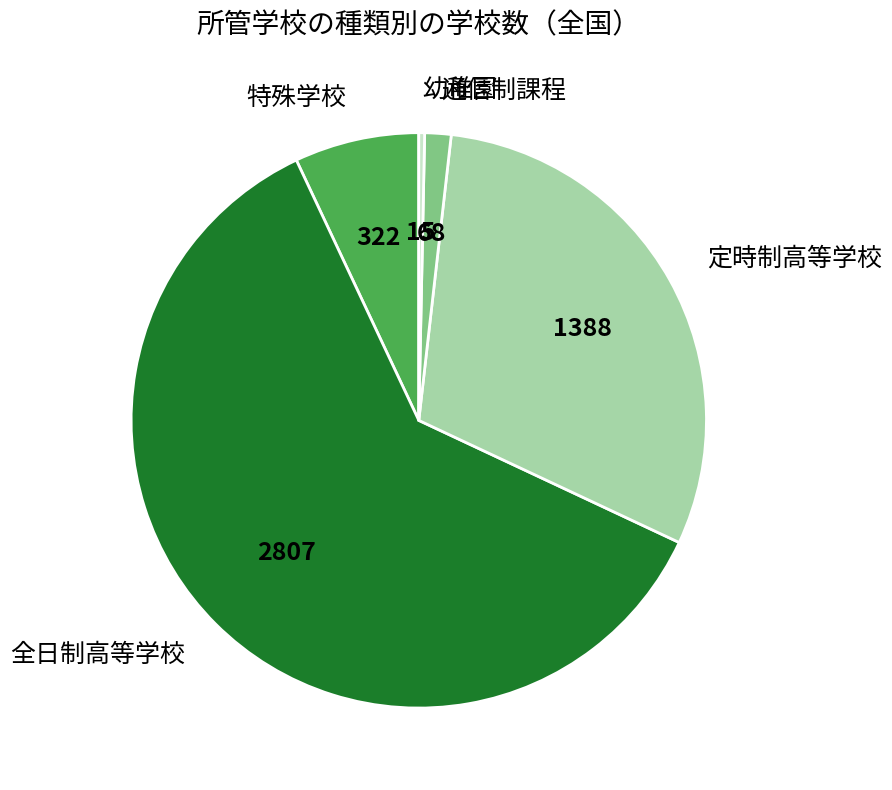

How many segments does this pie chart have?

5